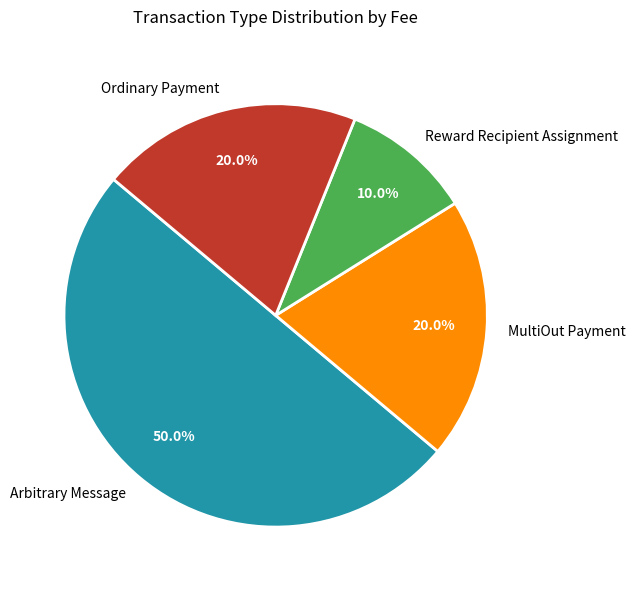

Which category has the biggest portion of the pie?

Arbitrary Message